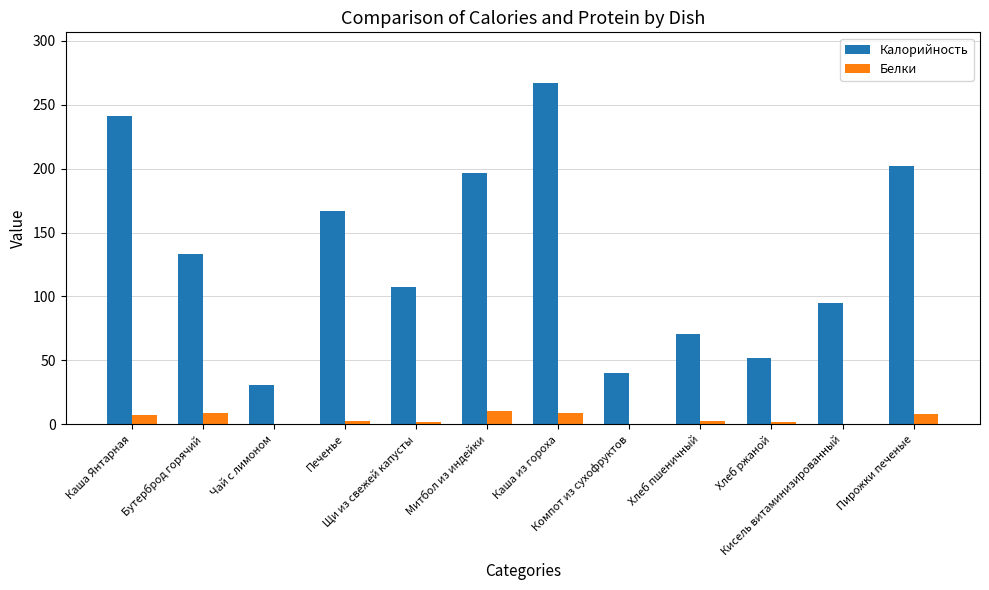

What is the sum of all Калорийность values?

1601.8